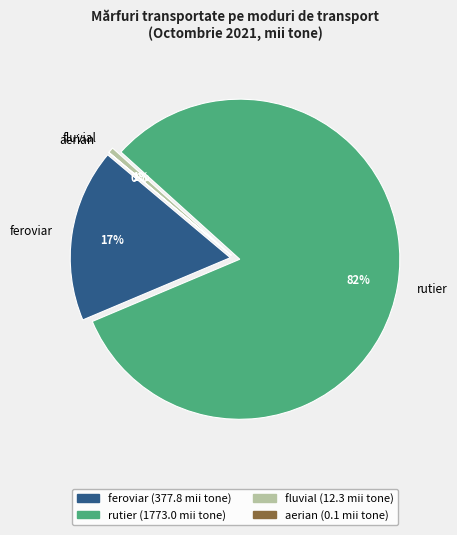

What is the change in value from feroviar to fluvial?

-365.5